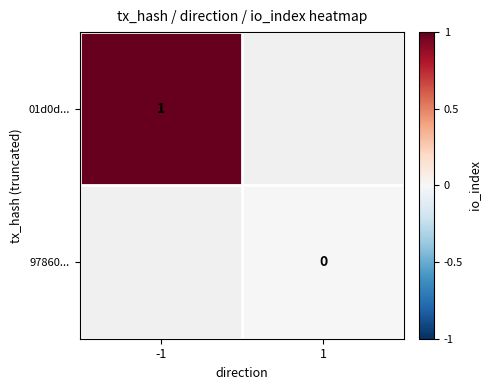

The 01d0d... series shows 1 at -1. True or false?

True